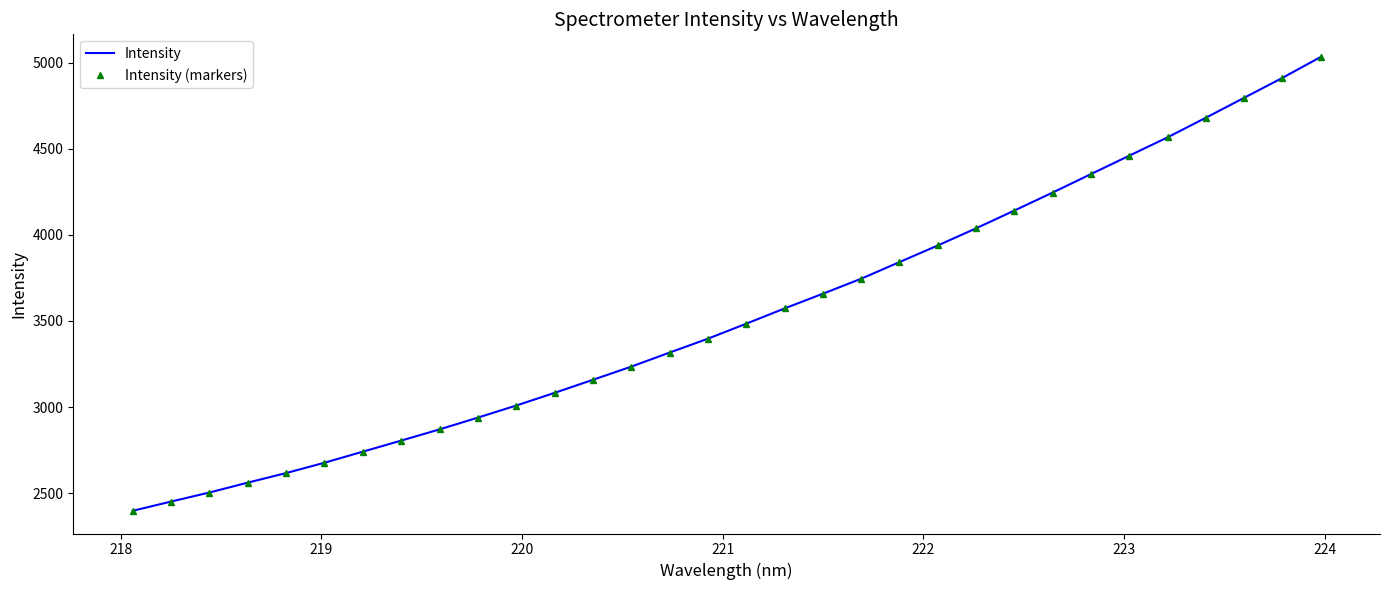

Reading right to left, transcribe all the data shown in this chart.

Intensity: 5032.2	4910.8	4795.2	4679.6	4565.8	4459.3	4352.5	4245.4	4140.8	4037.7	3938.1	3841.7	3745.0	3658.0	3572.5	3484.0	3397.0	3316.3	3234.8	3158.3	3082.5	3009.0	2938.9	2870.5	2805.5	2741.2	2677.0	2617.0	2561.4	2504.1	2451.5	2397.8
Intensity (markers): 5032.2	4910.8	4795.2	4679.6	4565.8	4459.3	4352.5	4245.4	4140.8	4037.7	3938.1	3841.7	3745.0	3658.0	3572.5	3484.0	3397.0	3316.3	3234.8	3158.3	3082.5	3009.0	2938.9	2870.5	2805.5	2741.2	2677.0	2617.0	2561.4	2504.1	2451.5	2397.8